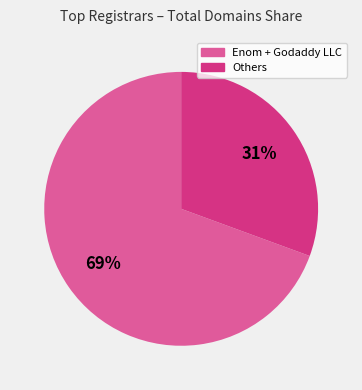

To the nearest percent, what is the average slice percentage?

50%